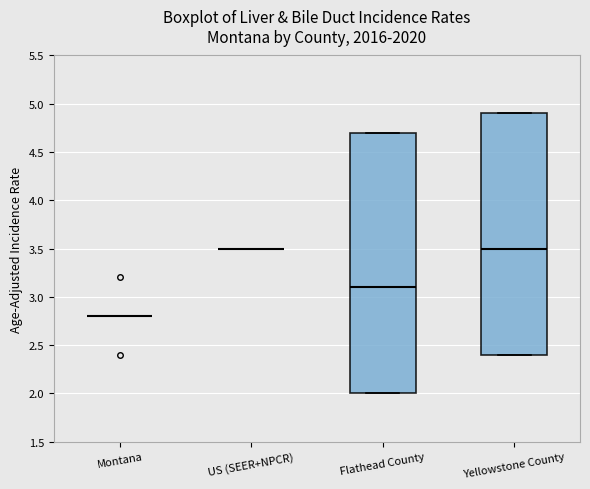

Reading left to right, read every box against the y-axis: the position of its median line, the range the box covers, and the ends of its whiskers. The values are not printed on the chart, so give them approximately, as read against the axis.

Montana: box collapsed to a line at 2.8, whiskers 2.8 to 2.8
US (SEER+NPCR): box collapsed to a line at 3.5, whiskers 3.5 to 3.5
Flathead County: median 3.1, box 2.0 to 4.7, whiskers 2.0 to 4.7
Yellowstone County: median 3.5, box 2.4 to 4.9, whiskers 2.4 to 4.9